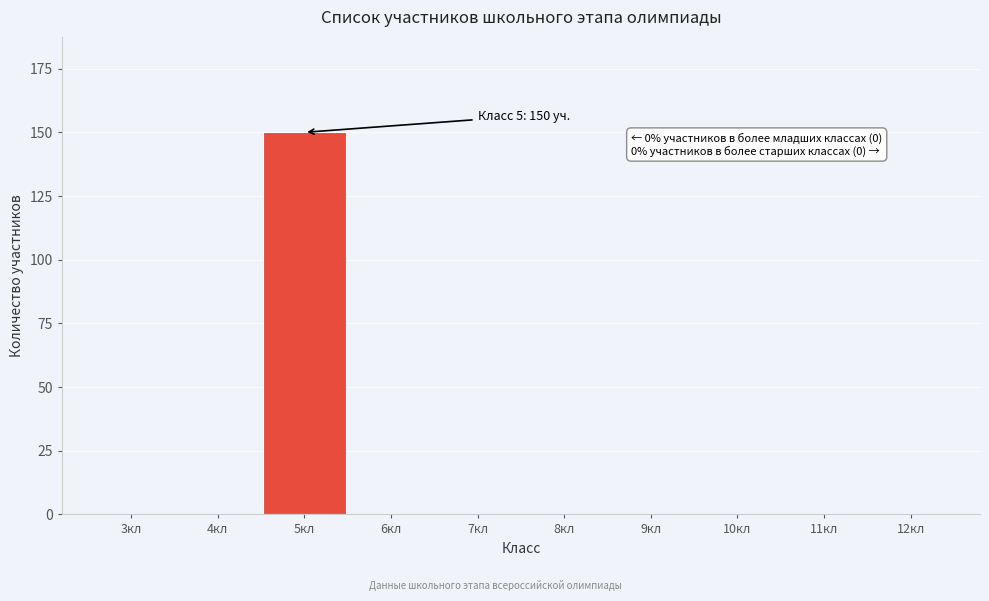

At which category does the chart reach its peak across all series?

5кл